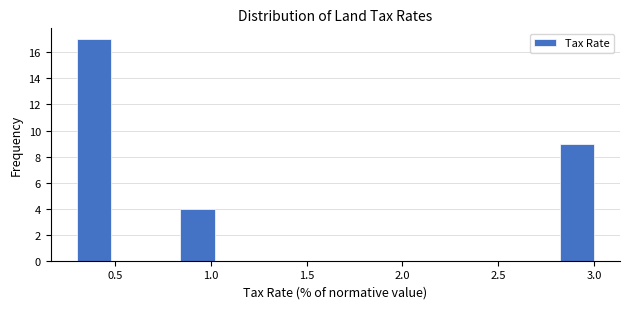

Read against the x-axis, roughly where is the centre of the tallest bar?

0.40